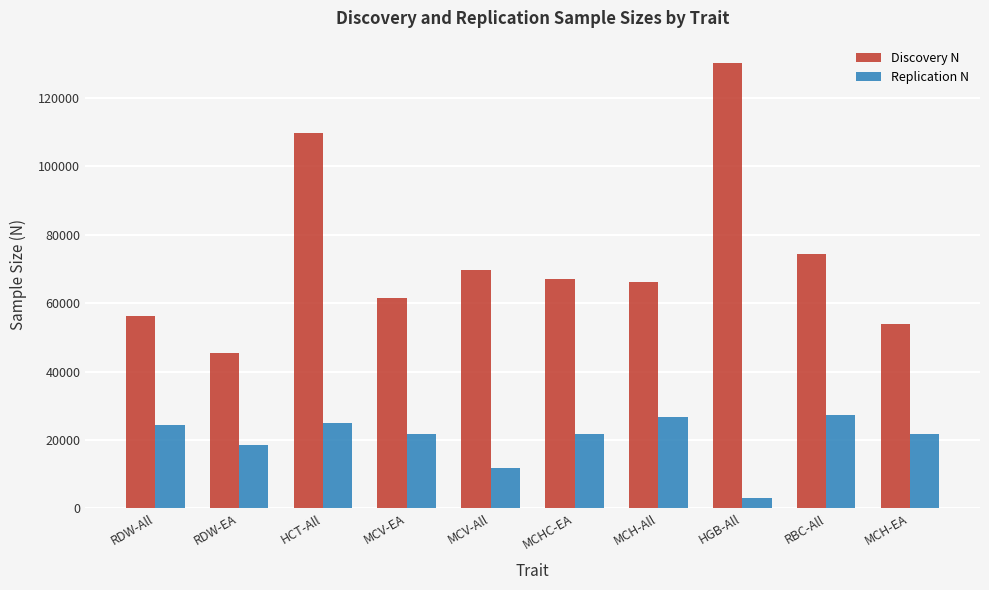

Which series has the largest range (max minus min)?

Discovery N